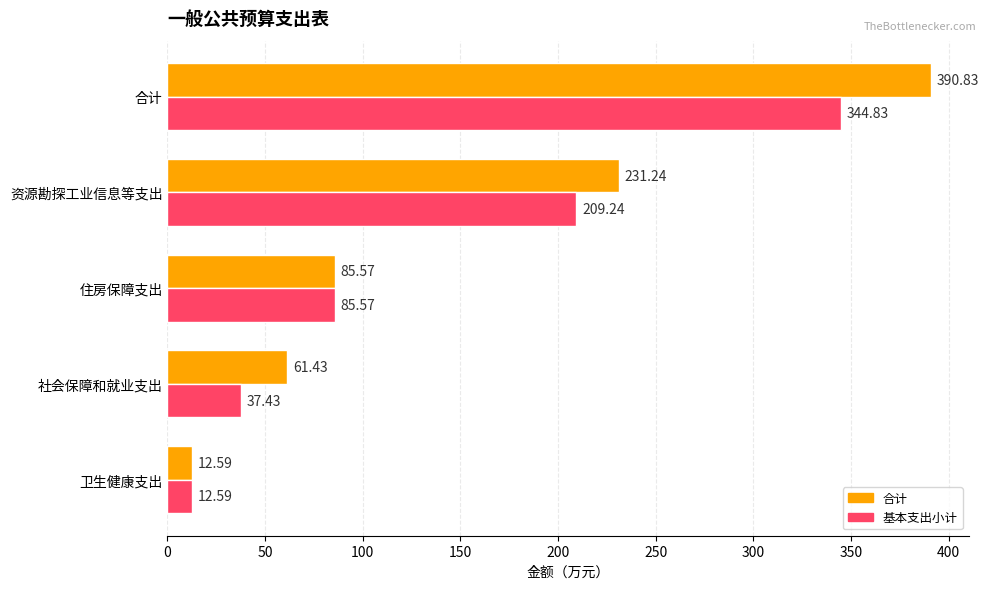

What is the minimum value shown in the chart?

12.6